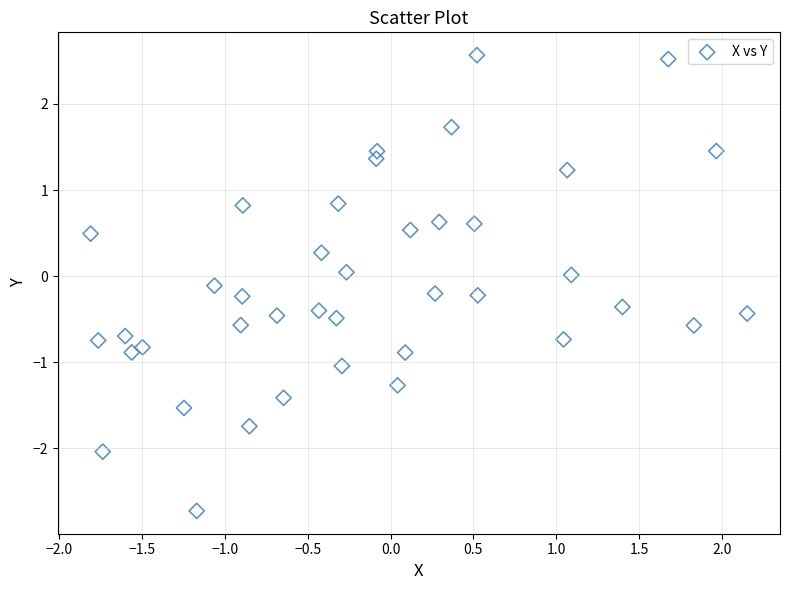

What is the range of Y values (max minus min)?

5.3